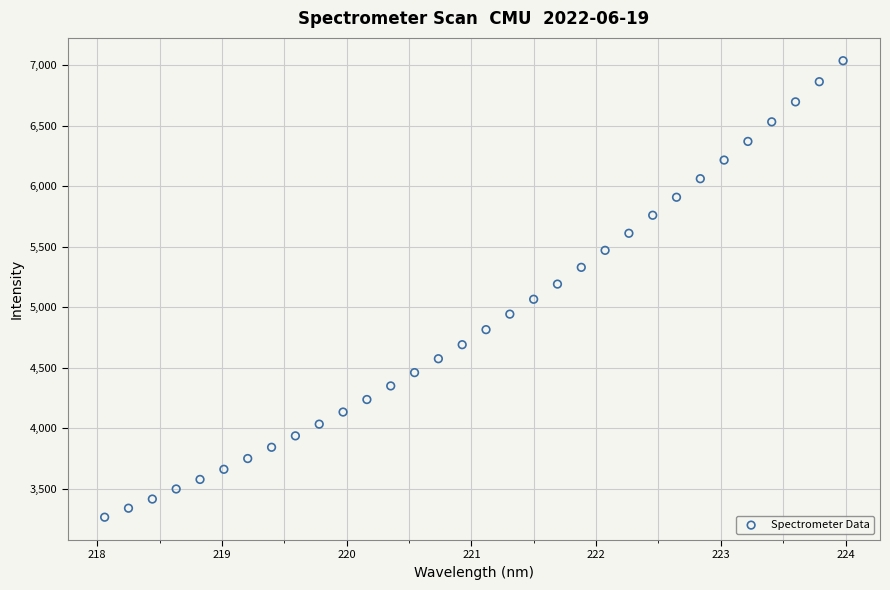

What is the range of Y values (max minus min)?

3772.9